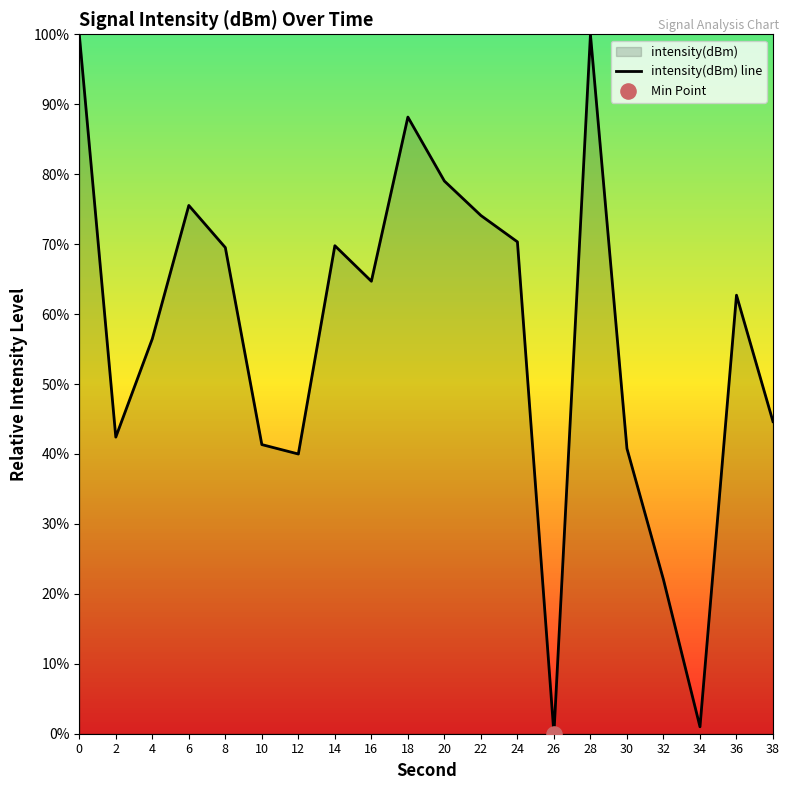

What is the change in value from 2 to 14?

+27.4